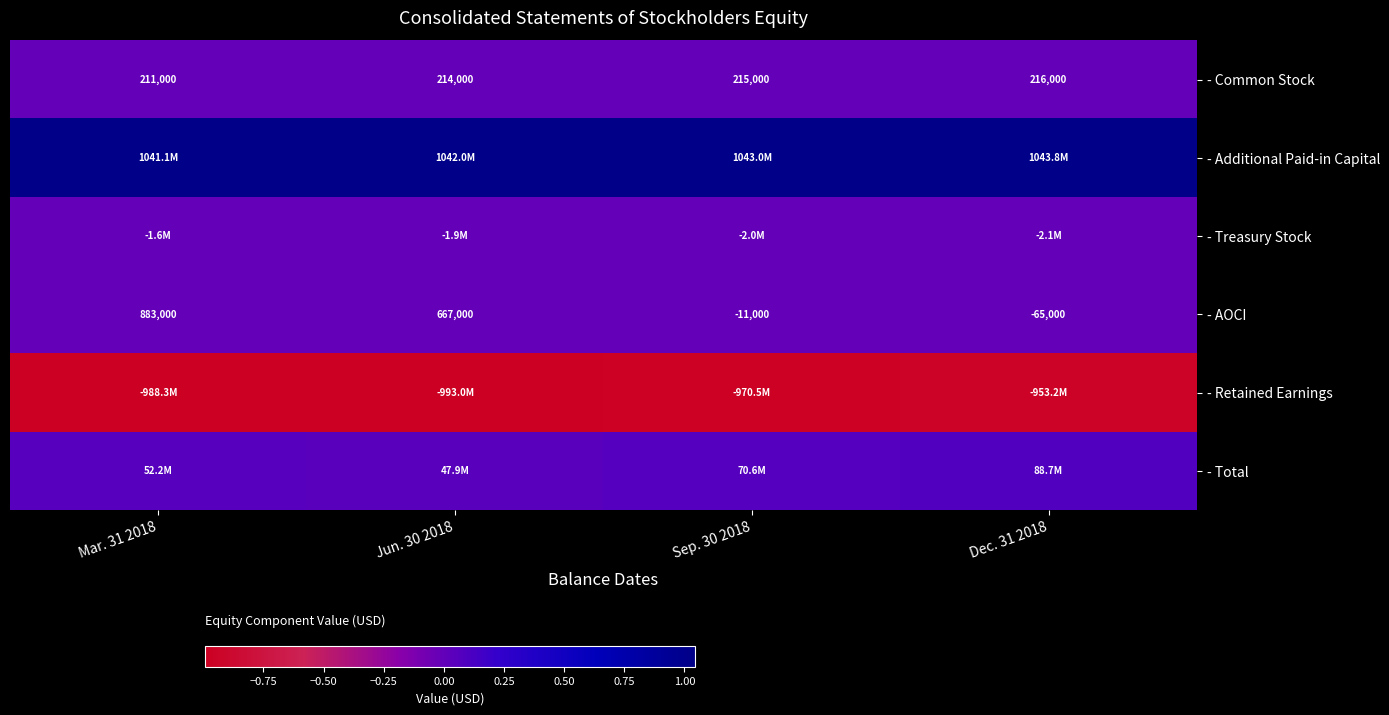

What is the difference between the maximum and minimum values in the - AOCI series?

948000